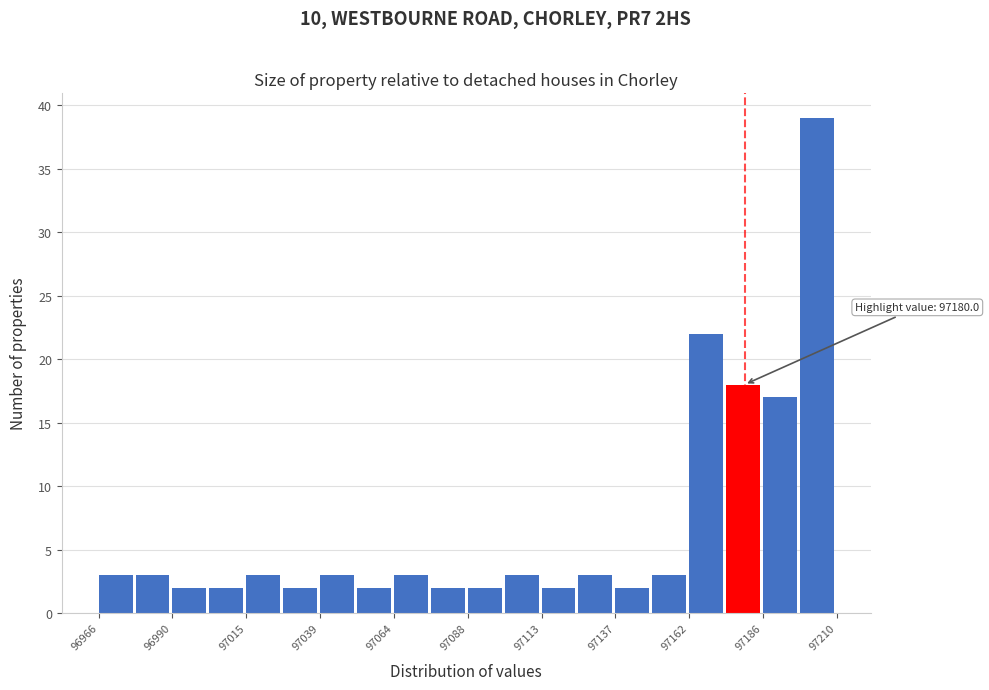

Read against the x-axis, roughly where is the centre of the tallest bar?

97205